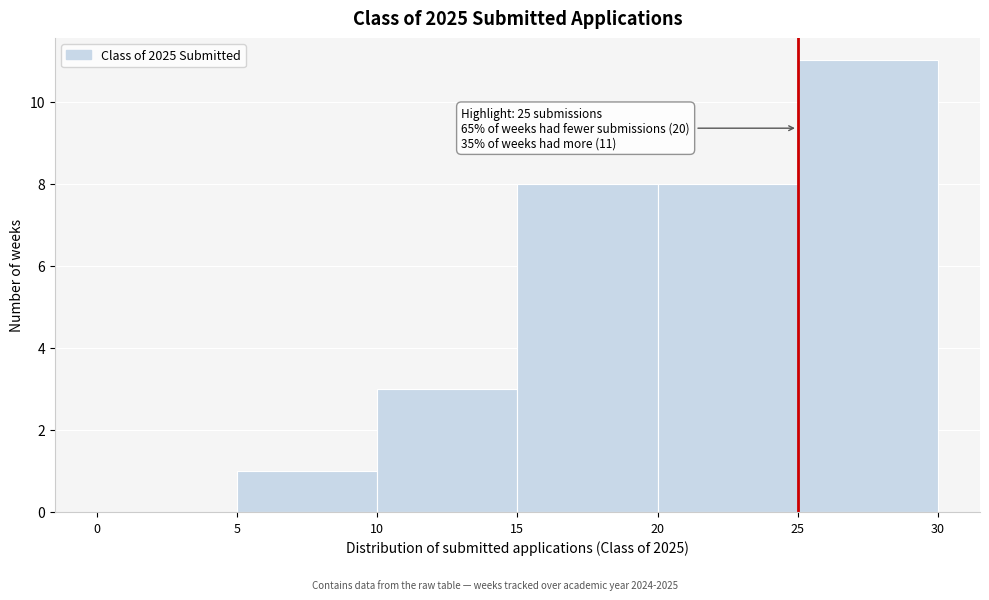

Over which range of the x-axis is the bar tallest?

25 to 30